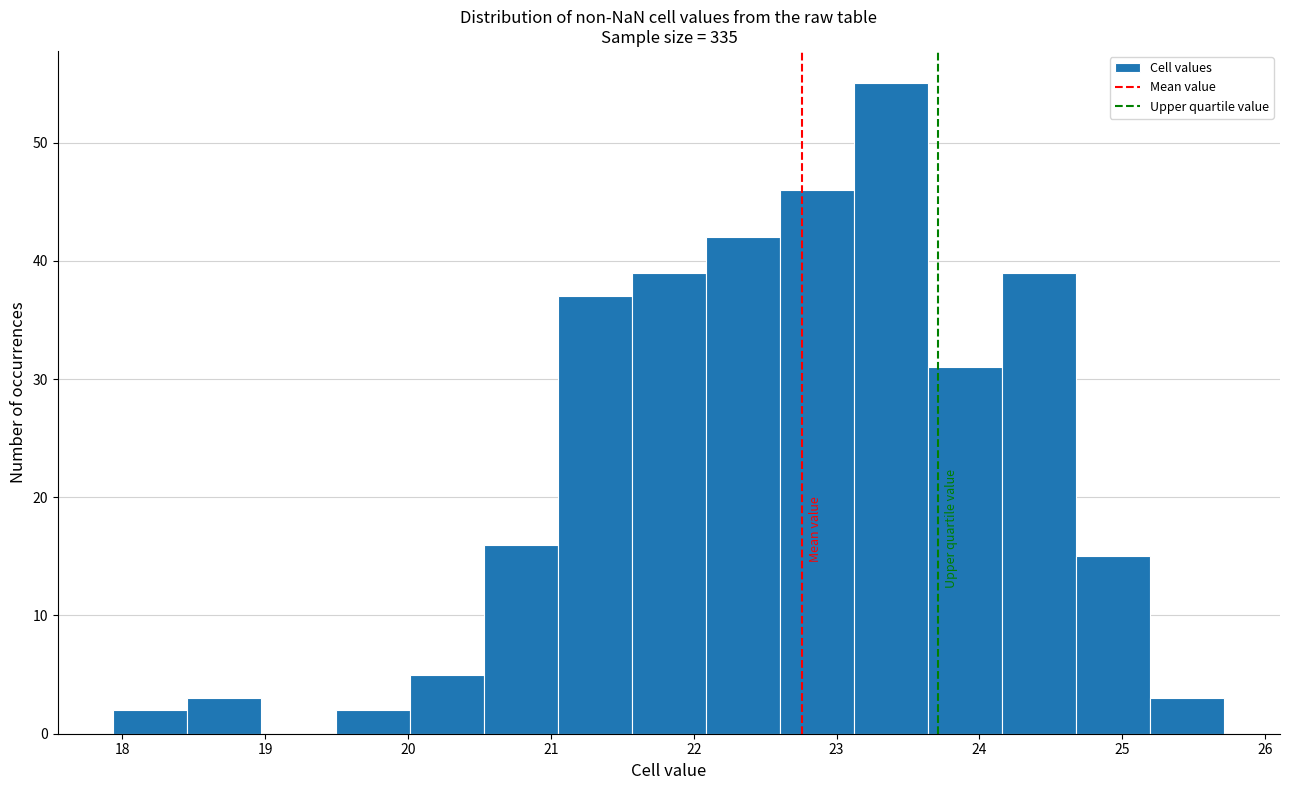

Which range on the x-axis has the tallest bar?

23.1 to 23.6